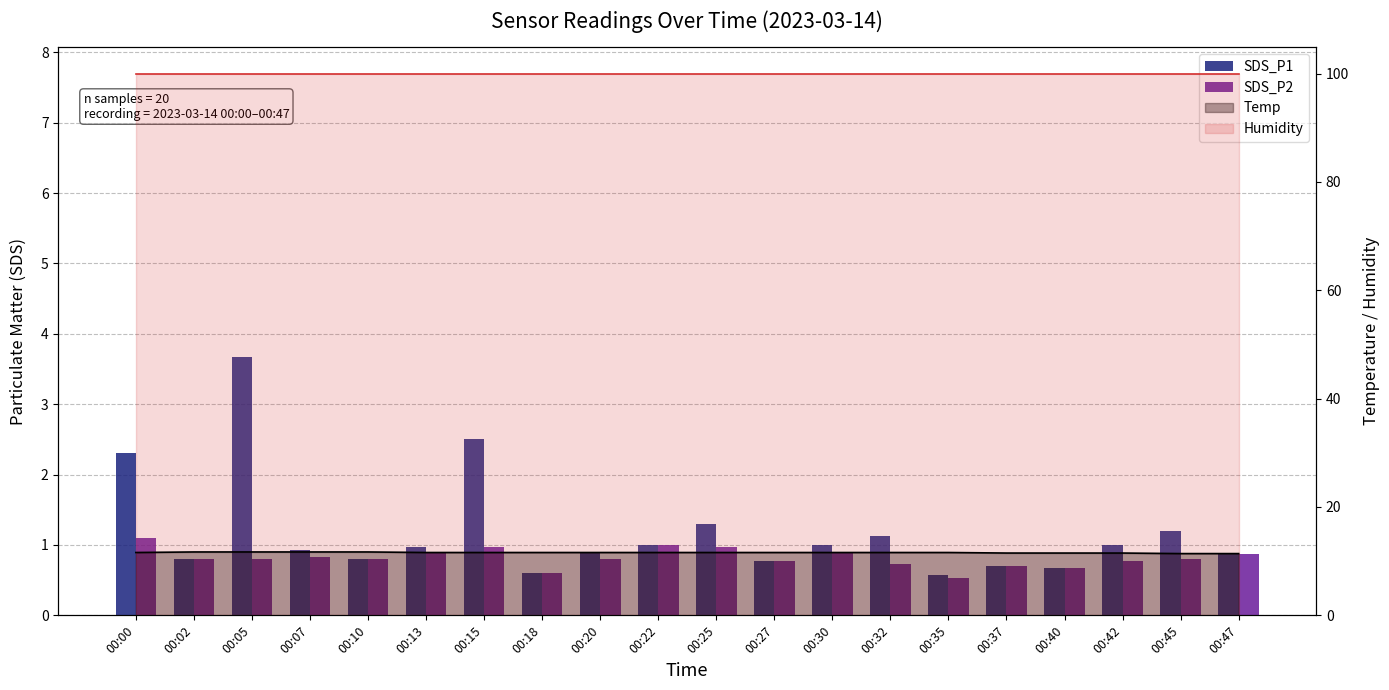

Between 00:32 and 00:35, which is larger?

00:32